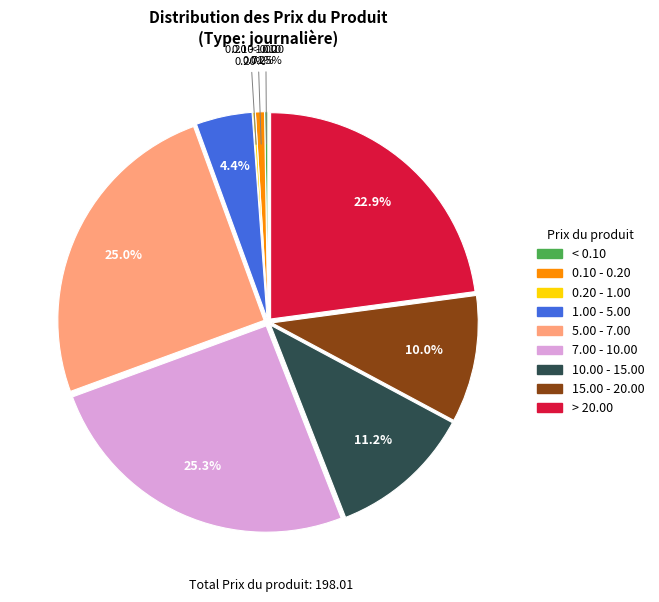

Is there any slice that represents more than half of the pie?

No